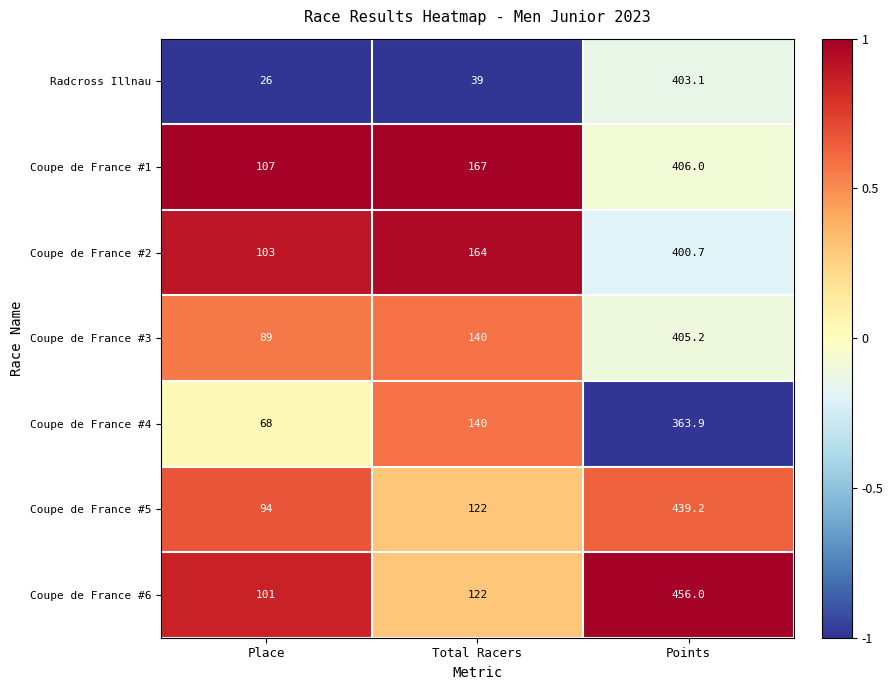

Reading left to right, what are all the values shown in this chart?

Radcross Illnau: 26.0	39.0	403.1
Coupe de France #1: 107.0	167.0	406.0
Coupe de France #2: 103.0	164.0	400.7
Coupe de France #3: 89.0	140.0	405.2
Coupe de France #4: 68.0	140.0	363.9
Coupe de France #5: 94.0	122.0	439.2
Coupe de France #6: 101.0	122.0	456.0